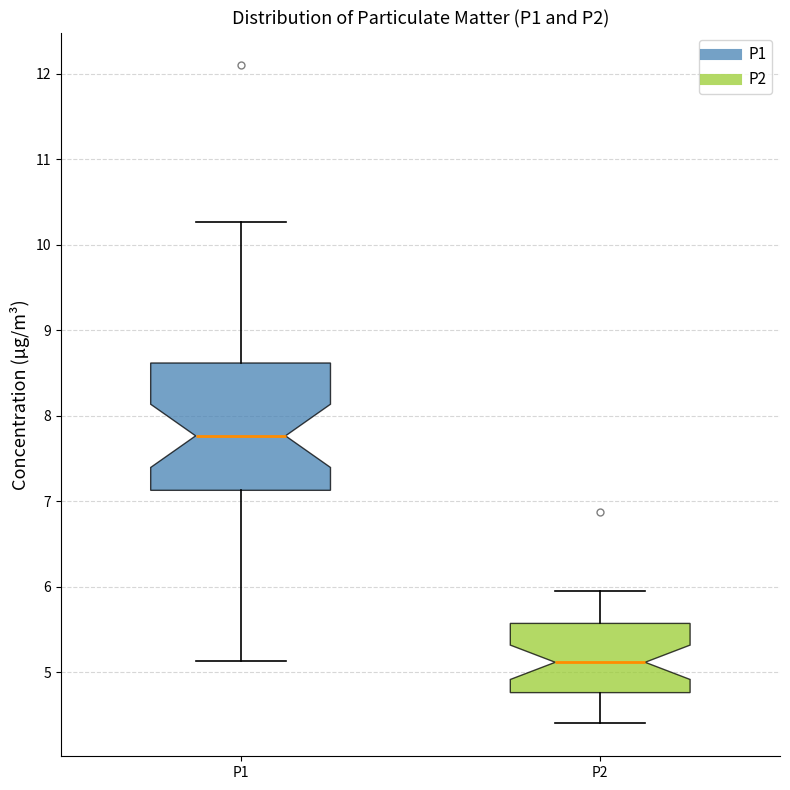

Which box's median line is the lowest?

P2